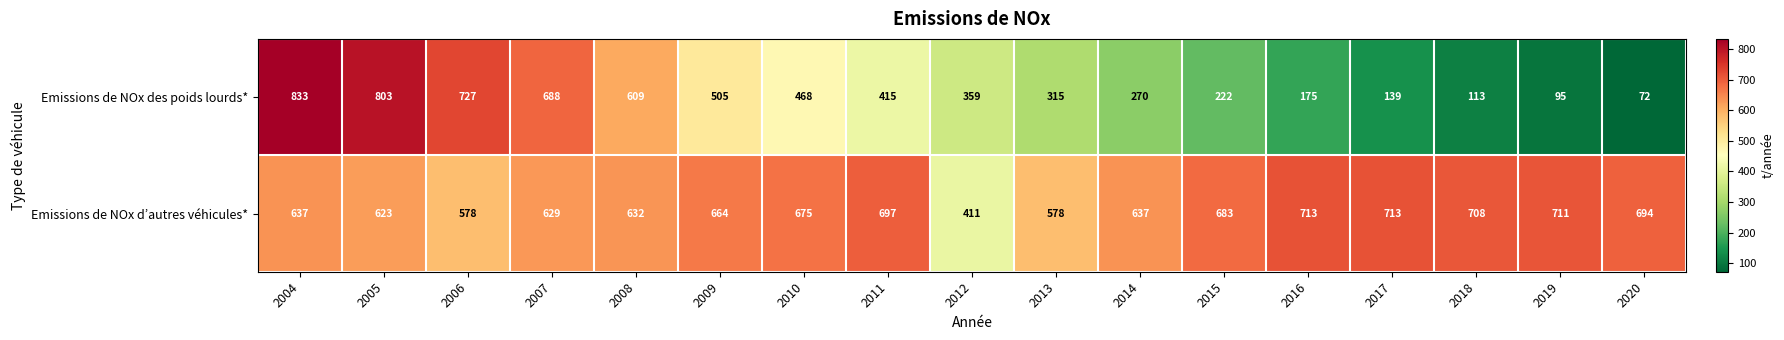

How many distinct data groups are displayed?

2